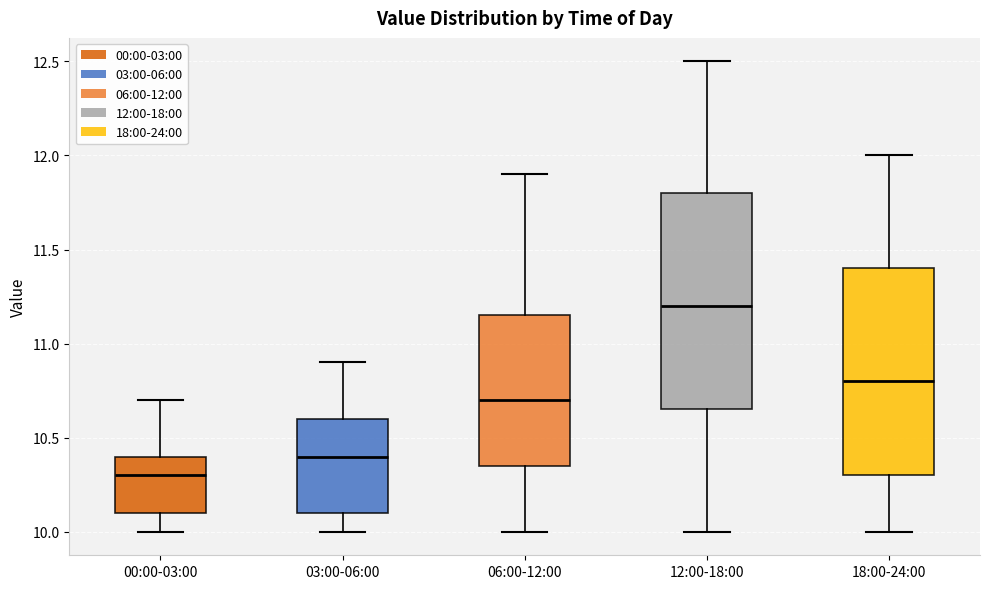

Reading left to right, transcribe this box plot: for each box, give where its median line is, the range the box spans, and where its two whiskers end, as read against the y-axis. The values are not printed on the chart, so give them approximately, as read against the axis.

00:00-03:00: median 10.30, box 10.10 to 10.40, whiskers 10.00 to 10.70
03:00-06:00: median 10.40, box 10.10 to 10.60, whiskers 10.00 to 10.90
06:00-12:00: median 10.70, box 10.35 to 11.15, whiskers 10.00 to 11.90
12:00-18:00: median 11.20, box 10.65 to 11.80, whiskers 10.00 to 12.50
18:00-24:00: median 10.80, box 10.30 to 11.40, whiskers 10.00 to 12.00